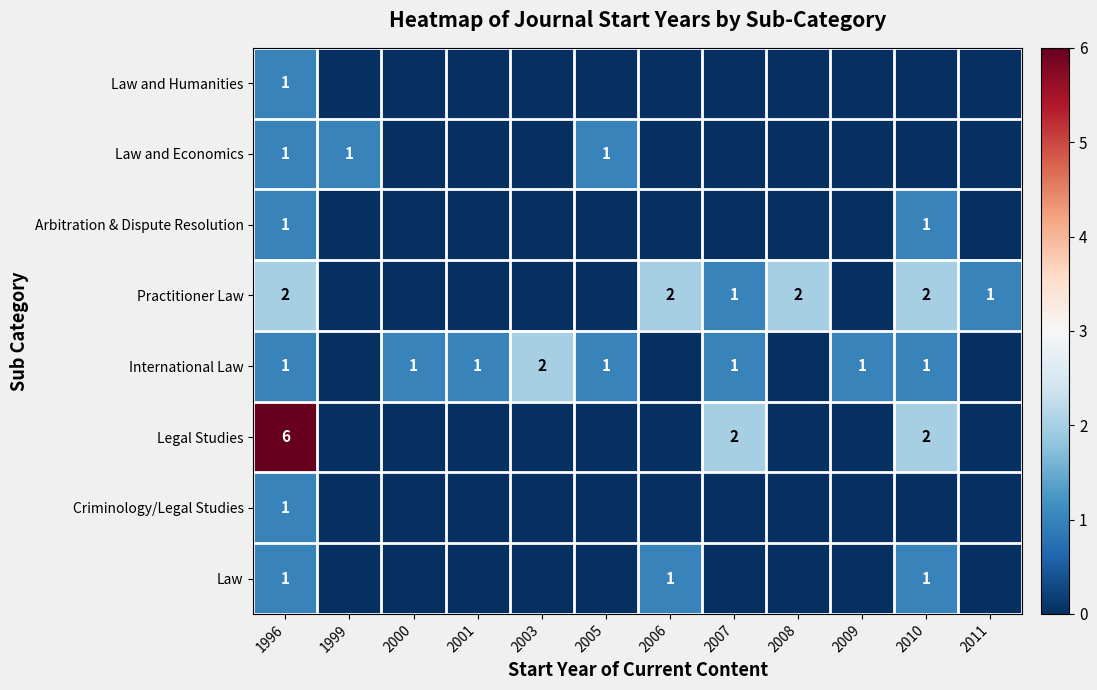

True or false: Arbitration & Dispute Resolution has a value of 2 at 1996.

False